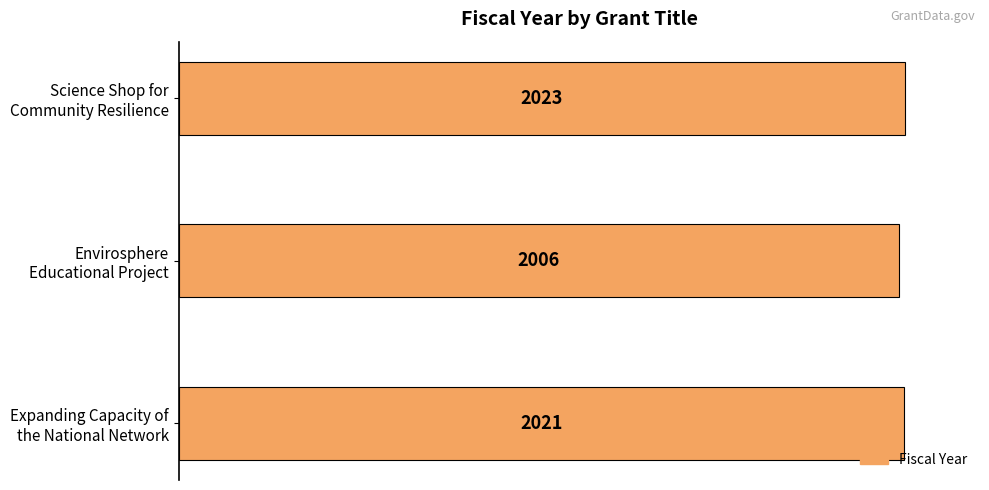

How many bars are there in total?

3